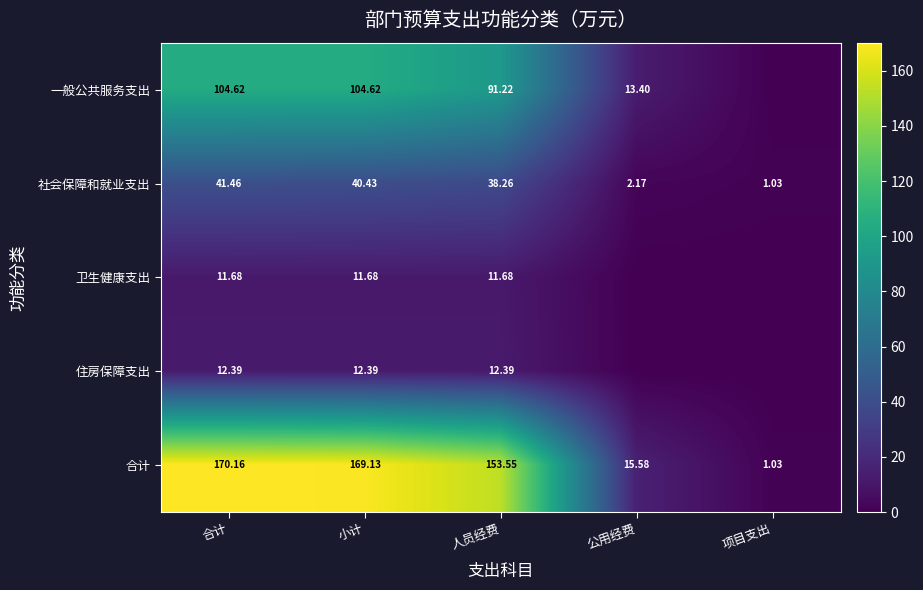

At which label is 合计 closest to 85?

人员经费